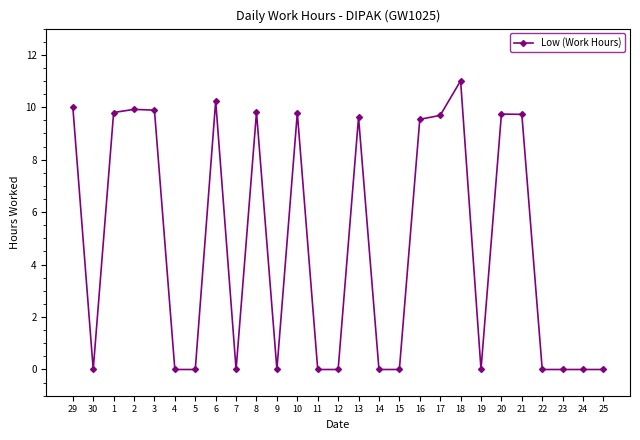

The value at 24 is 6.2. True or false?

False